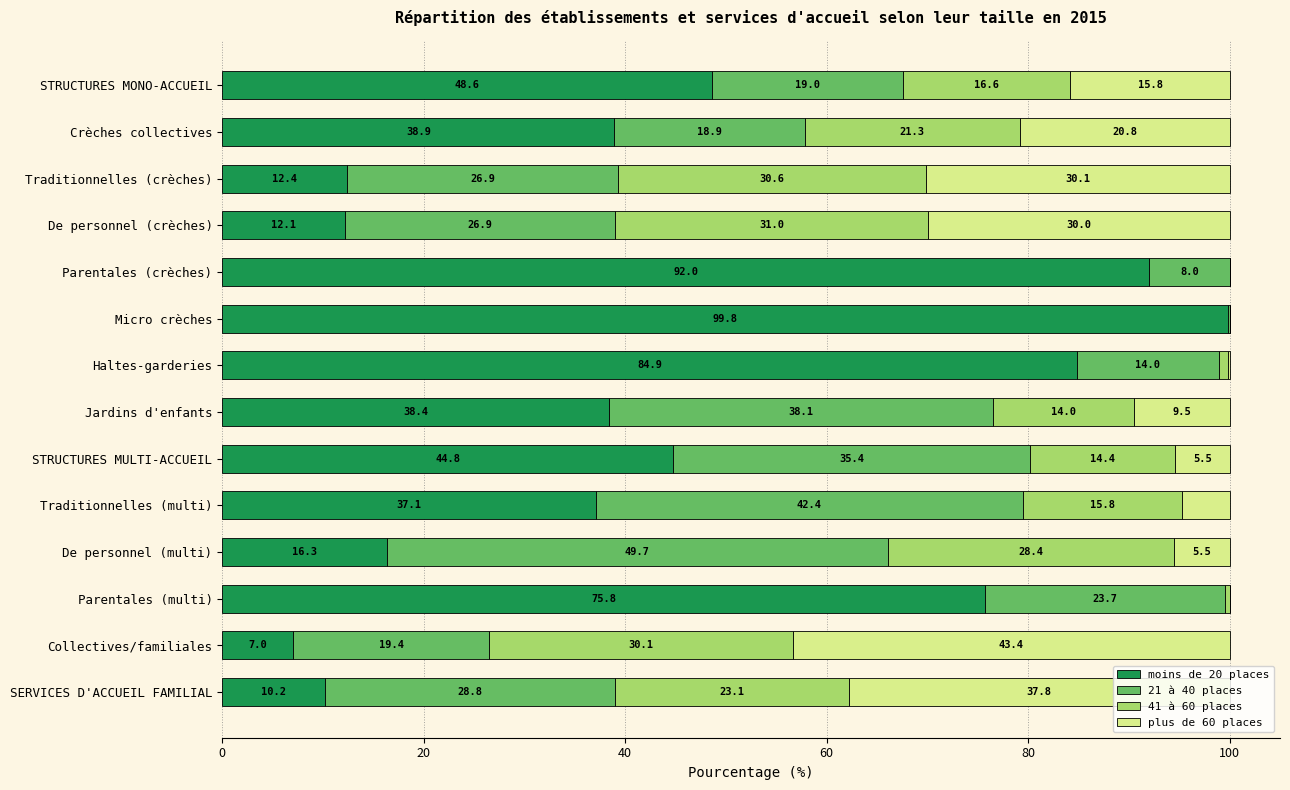

The value of moins de 20 places at SERVICES D'ACCUEIL FAMILIAL is 14.5. True or false?

False